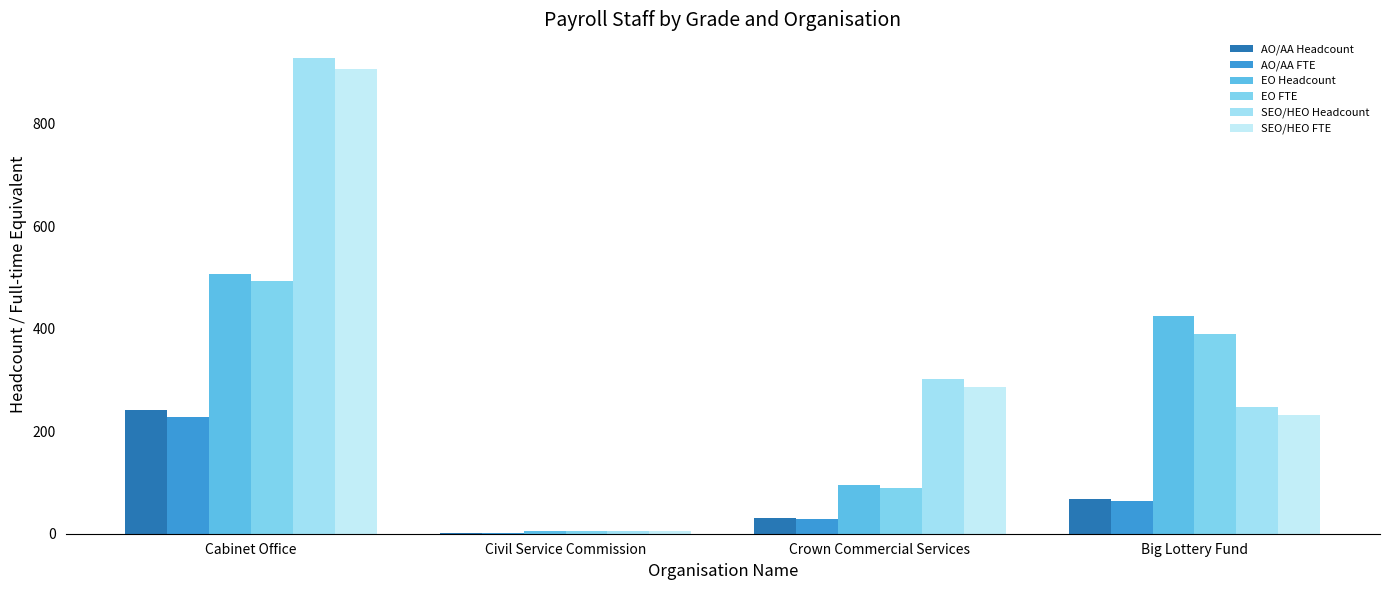

What is the difference between the maximum and minimum values in the EO Headcount series?

501.0